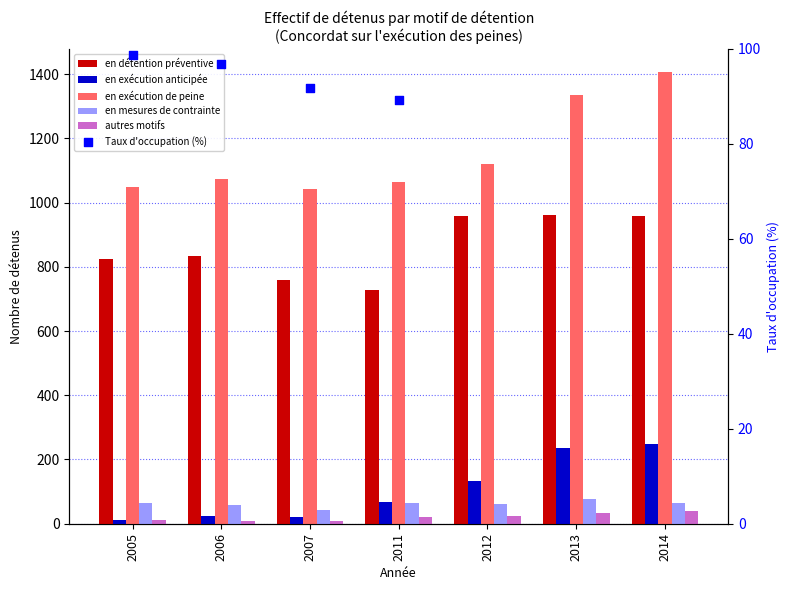

Is the value of en détention préventive at 2007 greater than the value of autres motifs at 2014?

Yes